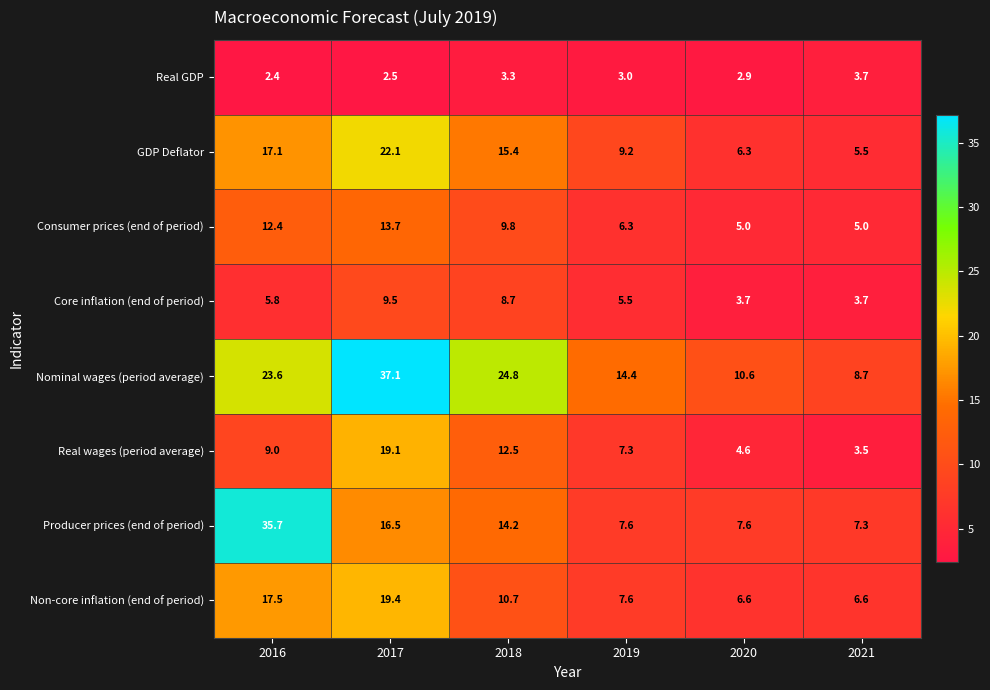

At which category is the sum across all series the highest?

2017